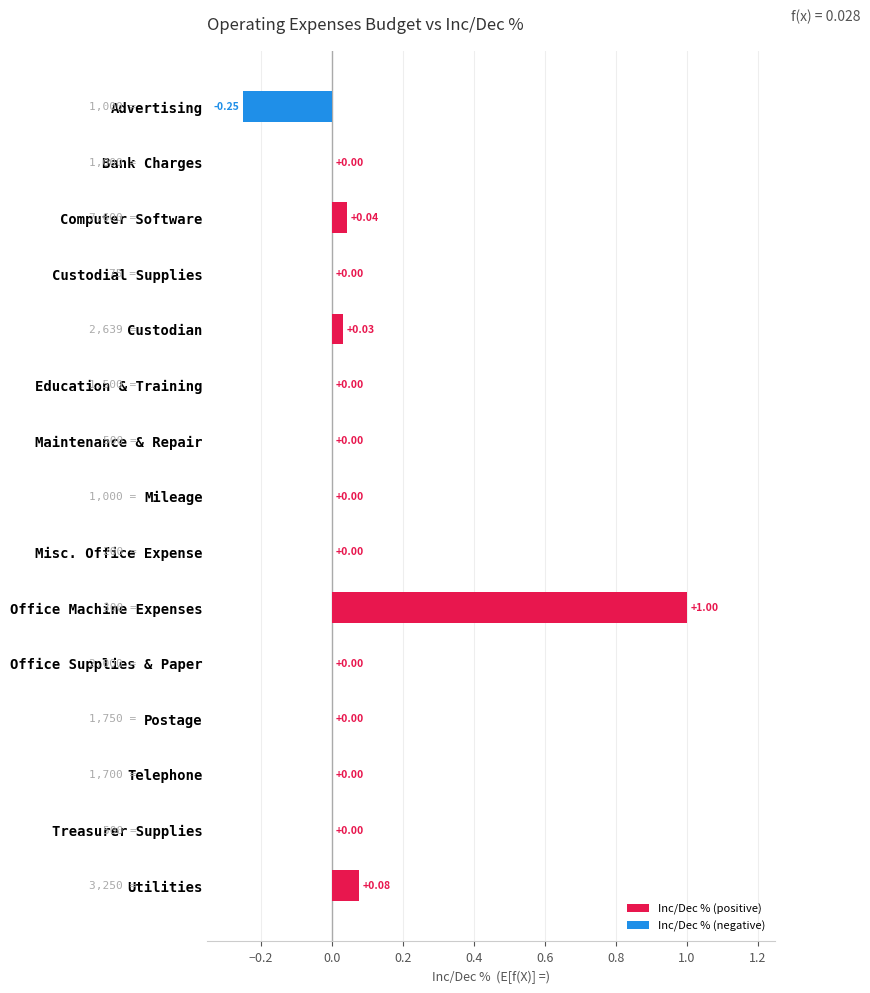

At which category does the chart reach its peak across all series?

Office Machine Expenses